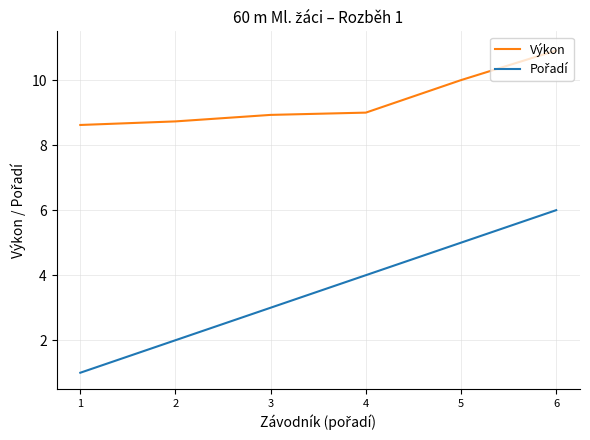

The value of Výkon at 5 is 10.0. True or false?

True